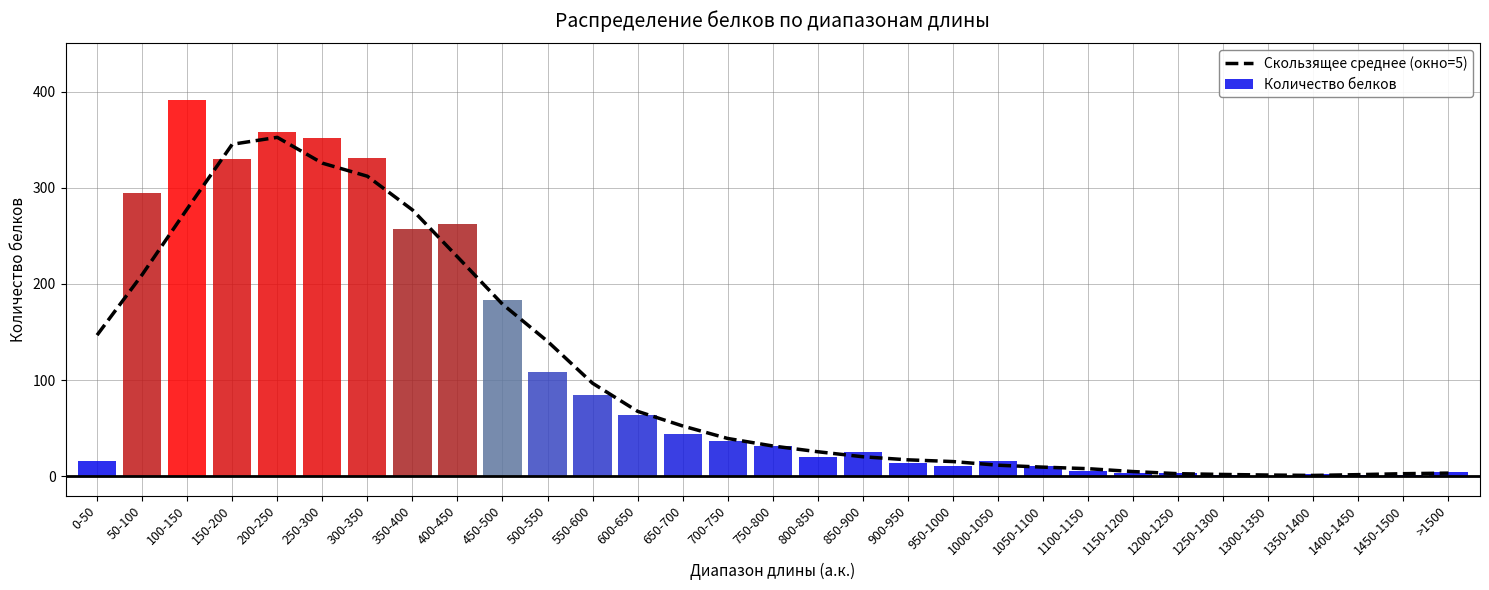

Reading left to right, transcribe all the data shown in this chart.

0-50=146.8	50-100=209.6	100-150=278.0	150-200=345.2	200-250=352.4	250-300=325.6	300-350=312.0	350-400=277.0	400-450=228.2	450-500=179.0	500-550=140.4	550-600=96.8	600-650=67.6	650-700=52.4	700-750=39.4	750-800=31.6	800-850=25.6	850-900=20.4	900-950=17.2	950-1000=15.4	1000-1050=11.6	1050-1100=9.6	1100-1150=8.0	1150-1200=5.0	1200-1250=2.8	1250-1300=2.0	1300-1350=1.4	1350-1400=1.0	1400-1450=1.8	1450-1500=2.8	>1500=3.4